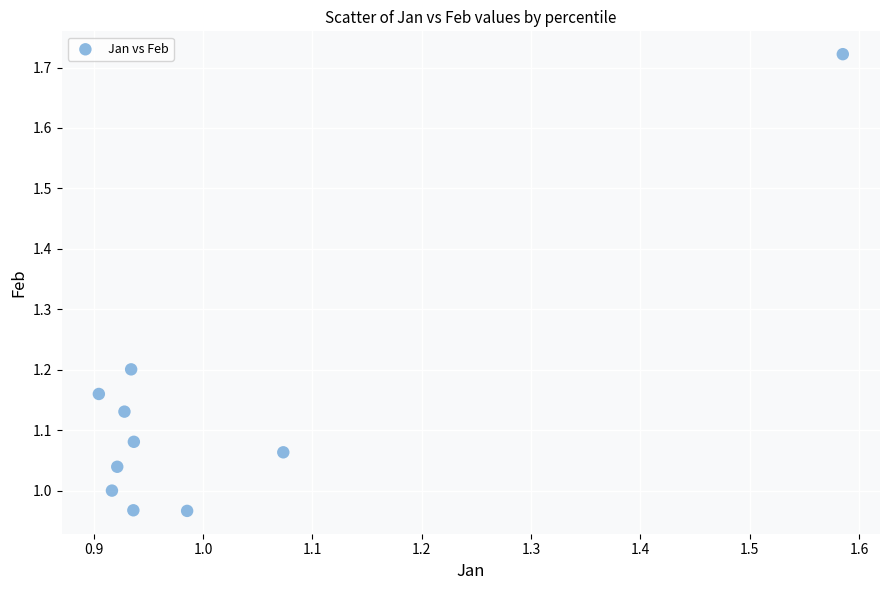

What is the range of Y values (max minus min)?

0.8